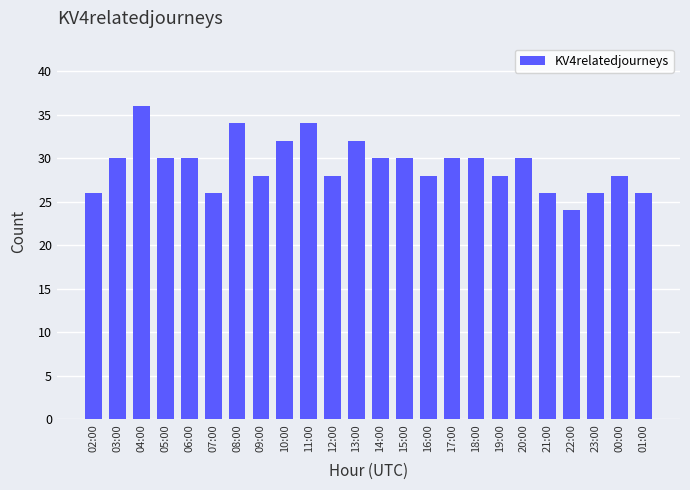

What is the sum of the values at 11:00 and 04:00?

70